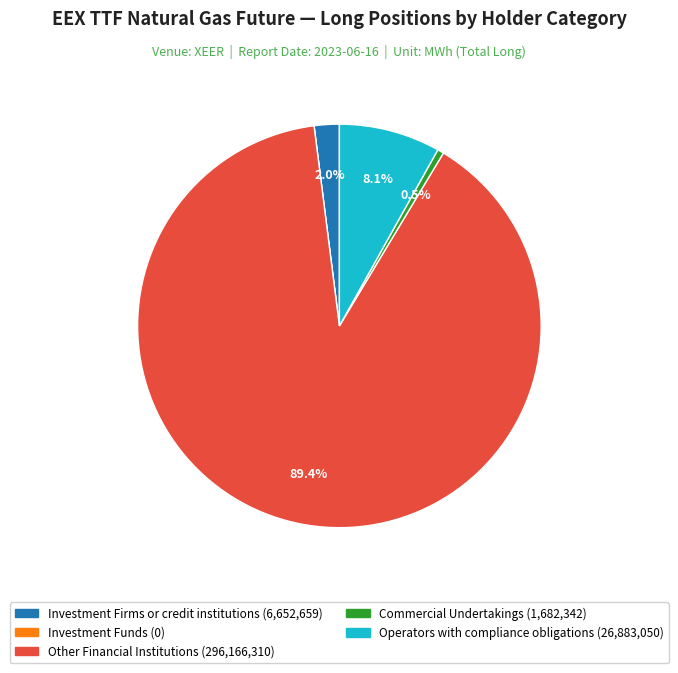

Does any single category account for the majority?

Yes